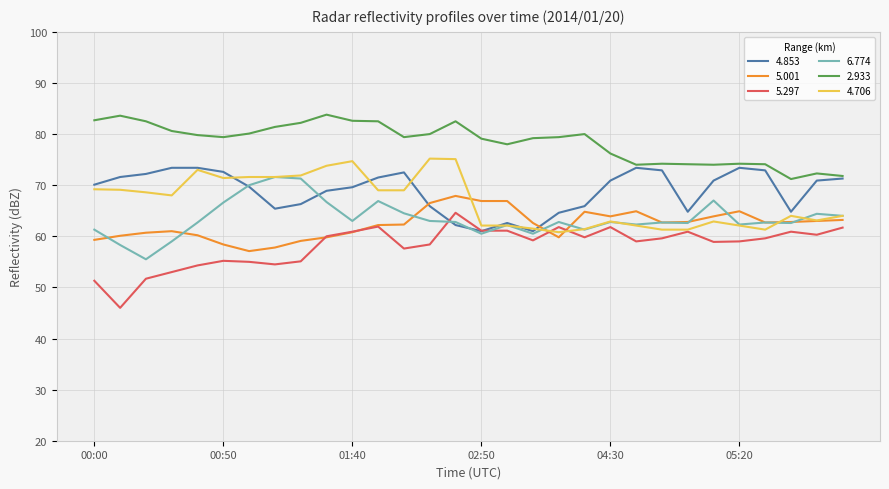

Which series has the largest total across all categories?

2.933